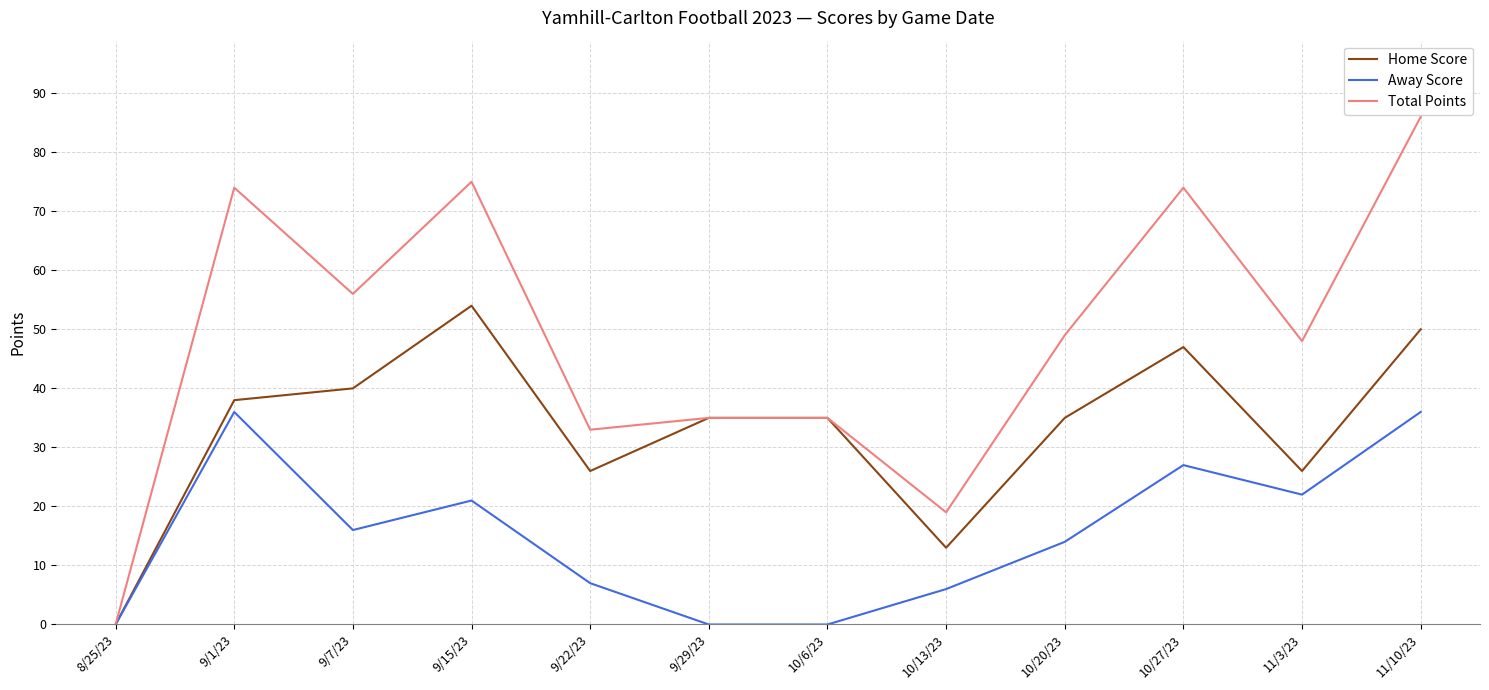

Which series has the largest total across all categories?

Total Points